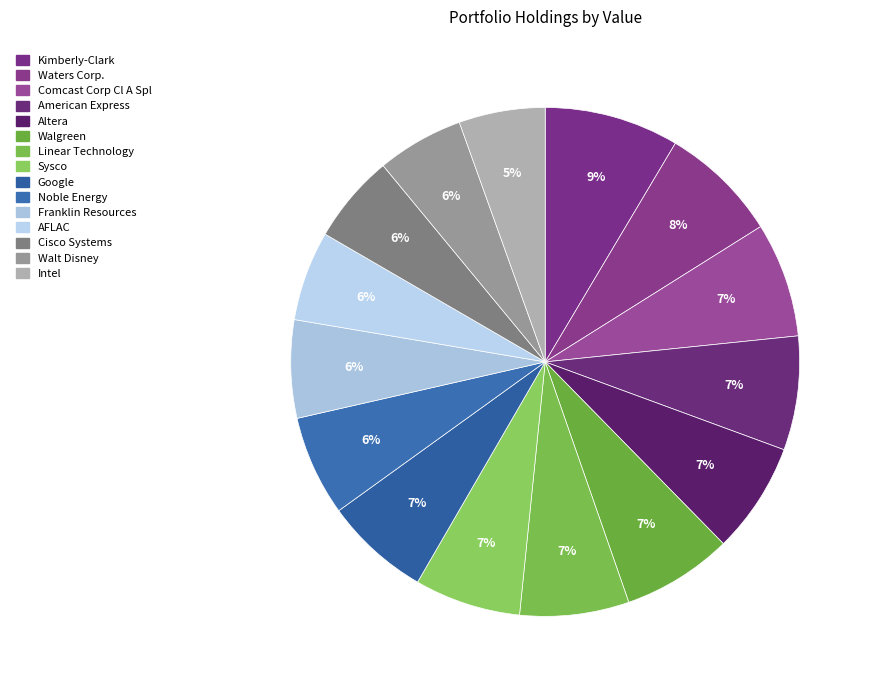

What is the total percentage of Waters Corp. and Intel?

13.0%